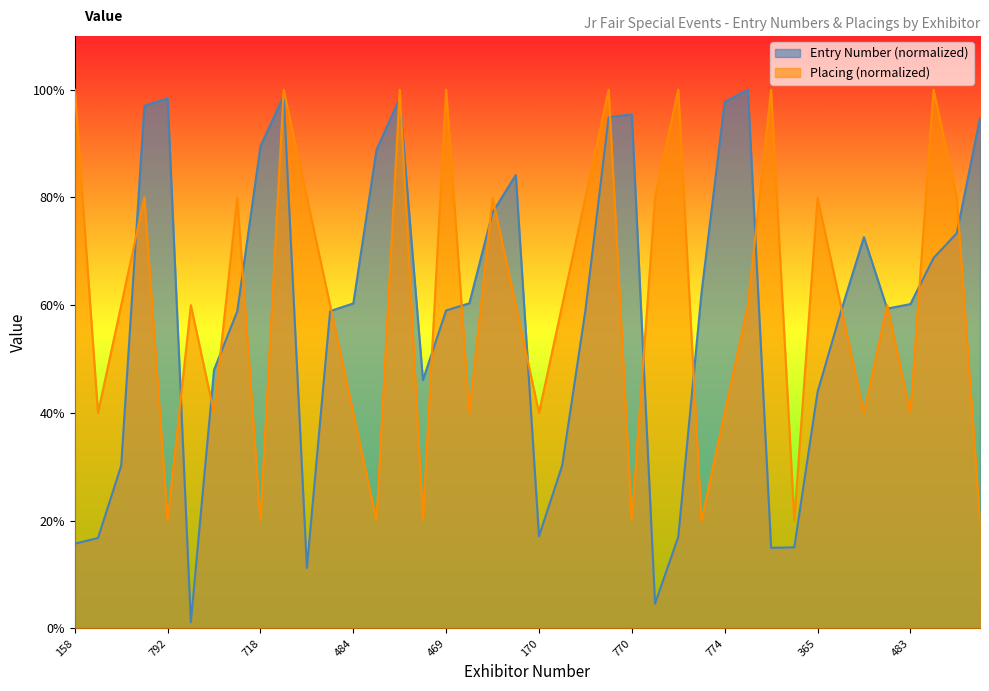

What is the smallest value displayed?

1.2